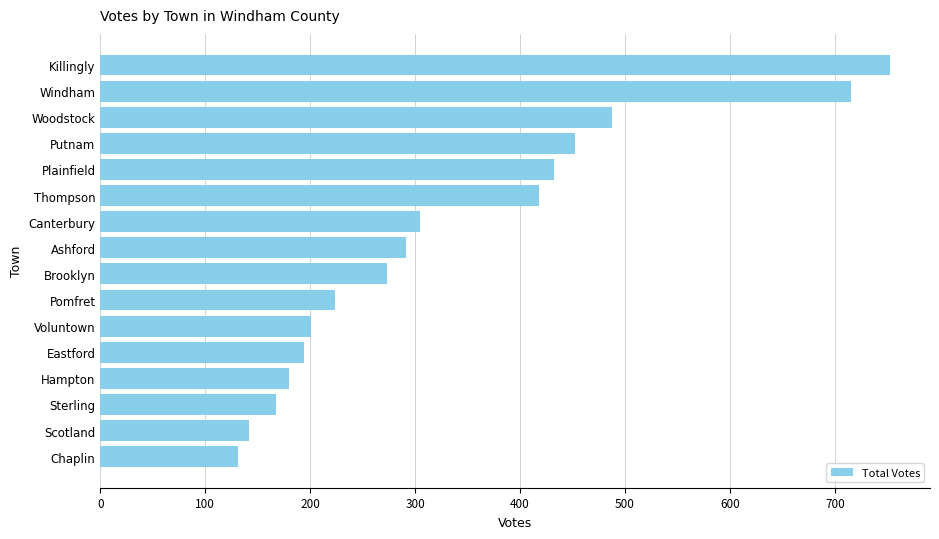

Reading bottom to top, transcribe all the data shown in this chart.

131	142	167	180	194	201	224	273	291	305	418	432	452	488	715	753